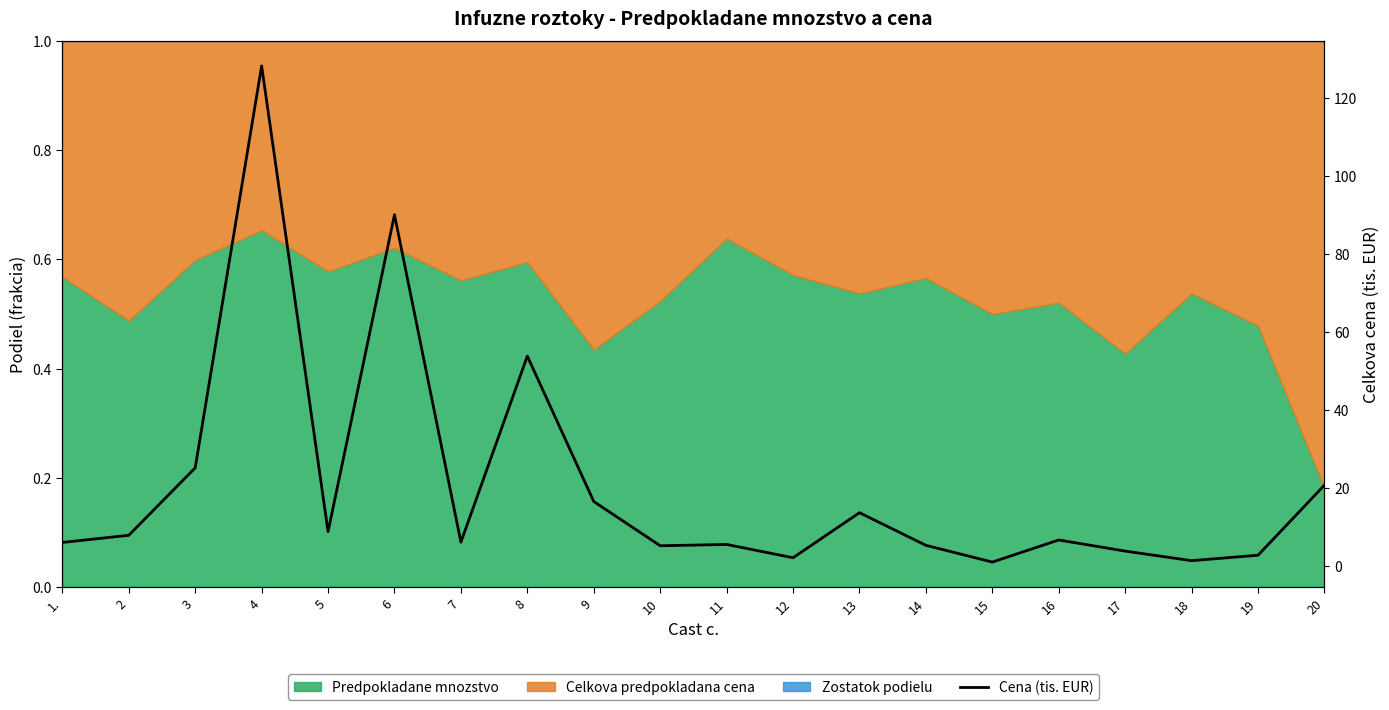

What is the sum of all values?

411.8